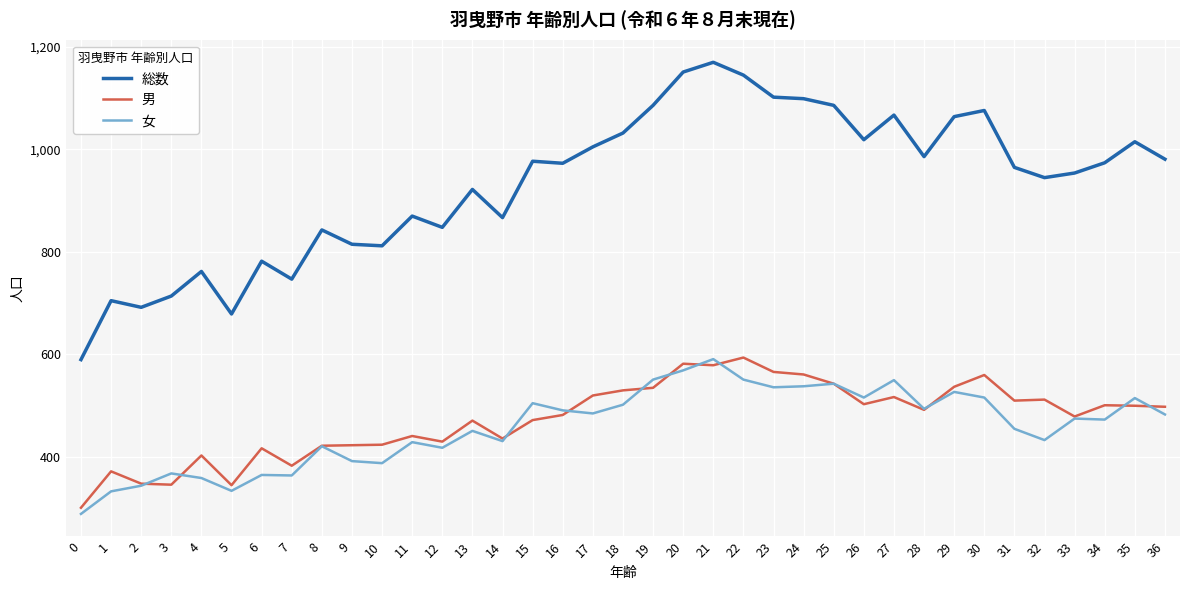

What is the difference between the maximum and minimum values in the 総数 series?

580